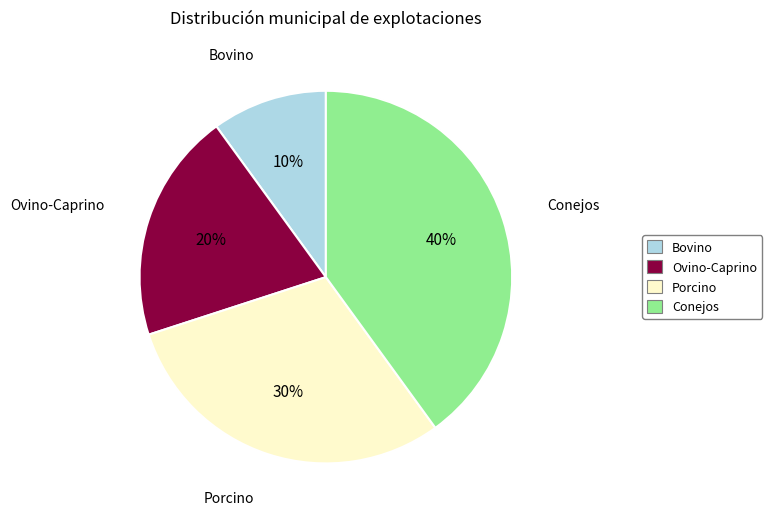

Do Ovino-Caprino and Conejos together represent more than half of the pie?

Yes